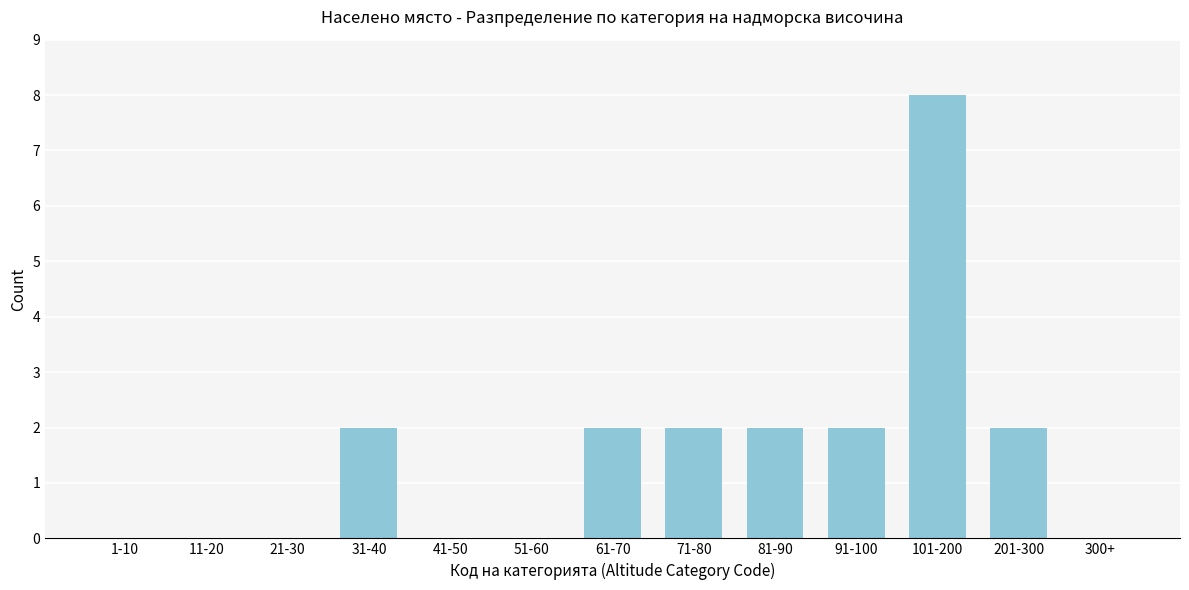

Reading left to right, transcribe all the data shown in this chart.

1-10=0	11-20=0	21-30=0	31-40=2	41-50=0	51-60=0	61-70=2	71-80=2	81-90=2	91-100=2	101-200=8	201-300=2	300+=0